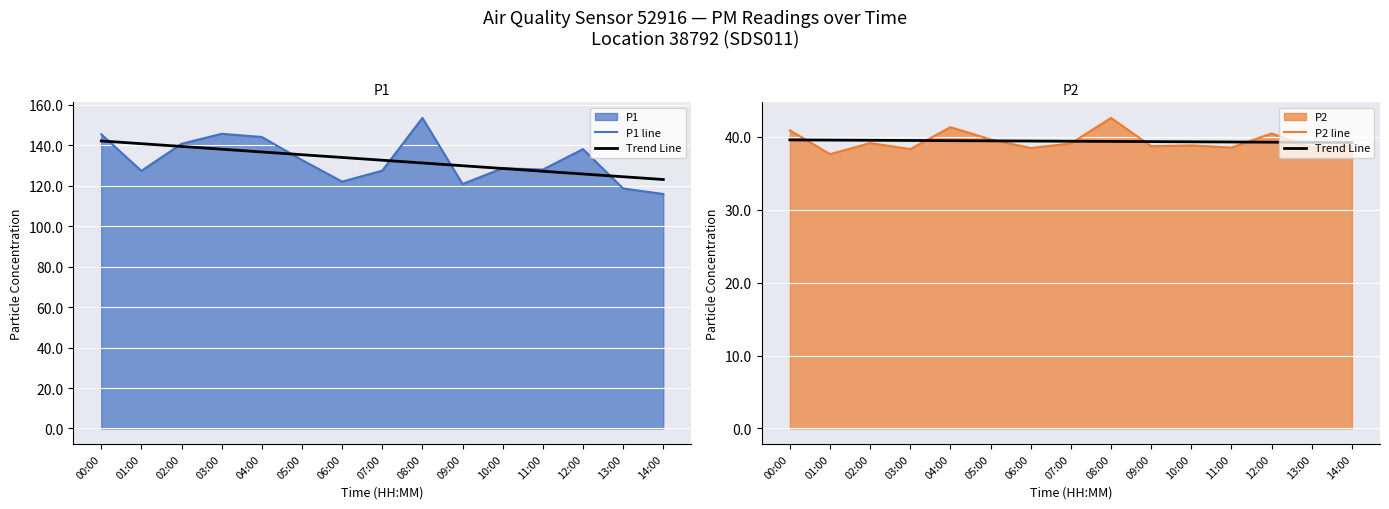

What is the highest value of the Trend Line series?

39.6